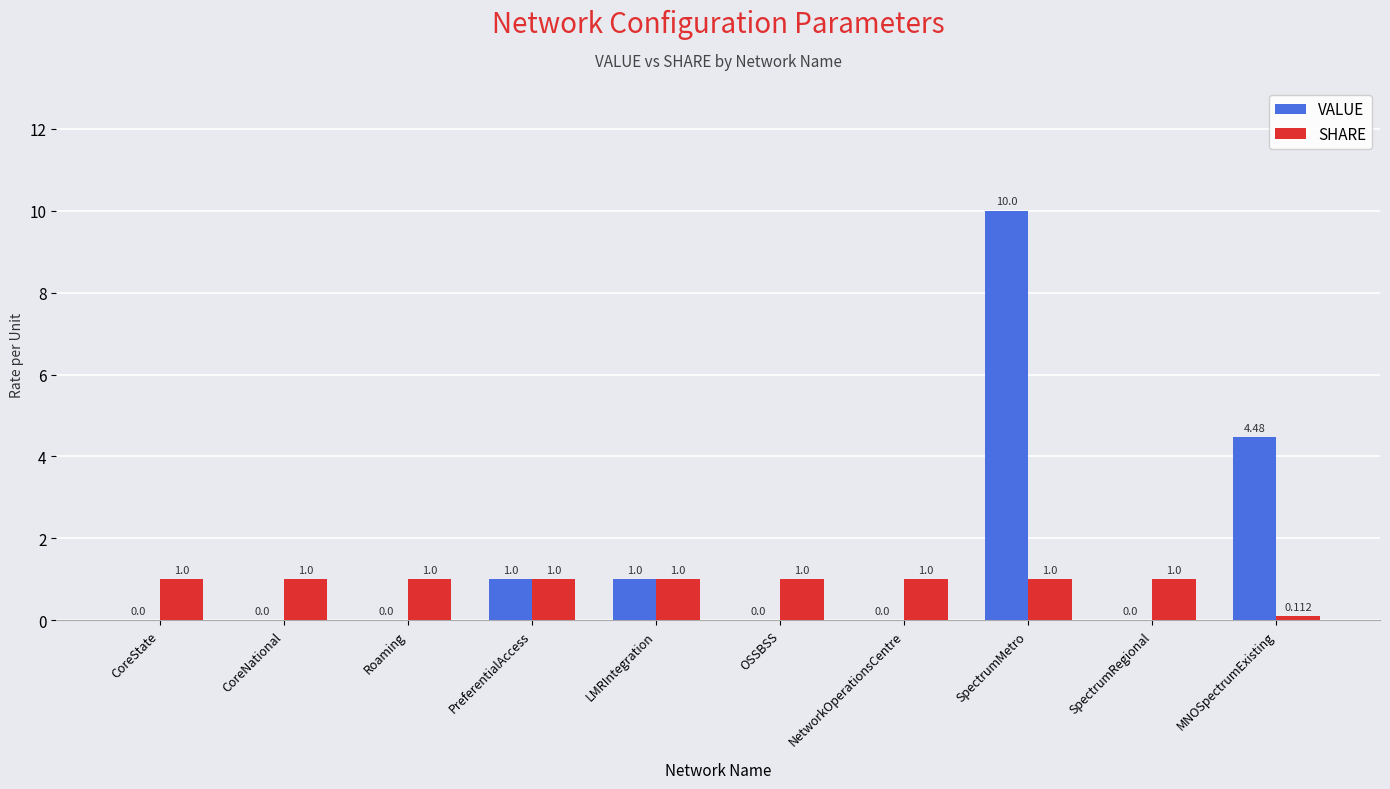

How many data points does each series have?

10